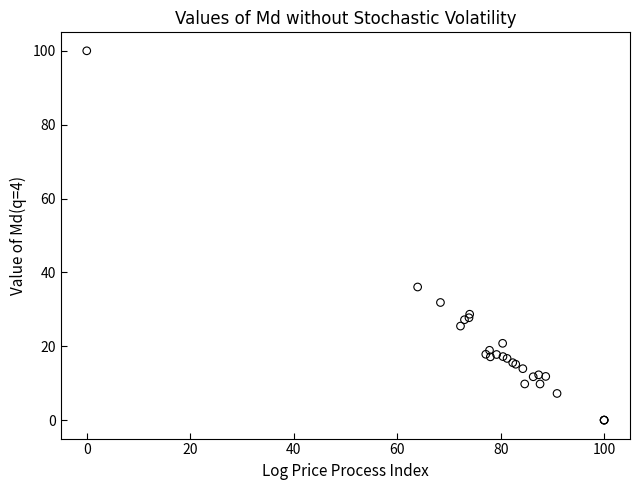

What Y value in the scatter plot is closest to 50?

36.0